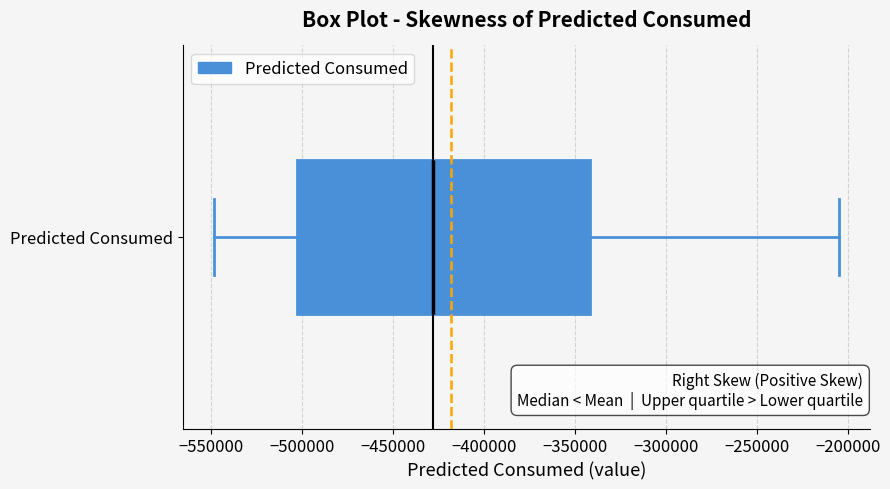

Where does the median line of the box for Predicted Consumed sit on the x-axis? The values are not printed on the chart, so give them approximately, as read against the axis.

-430000